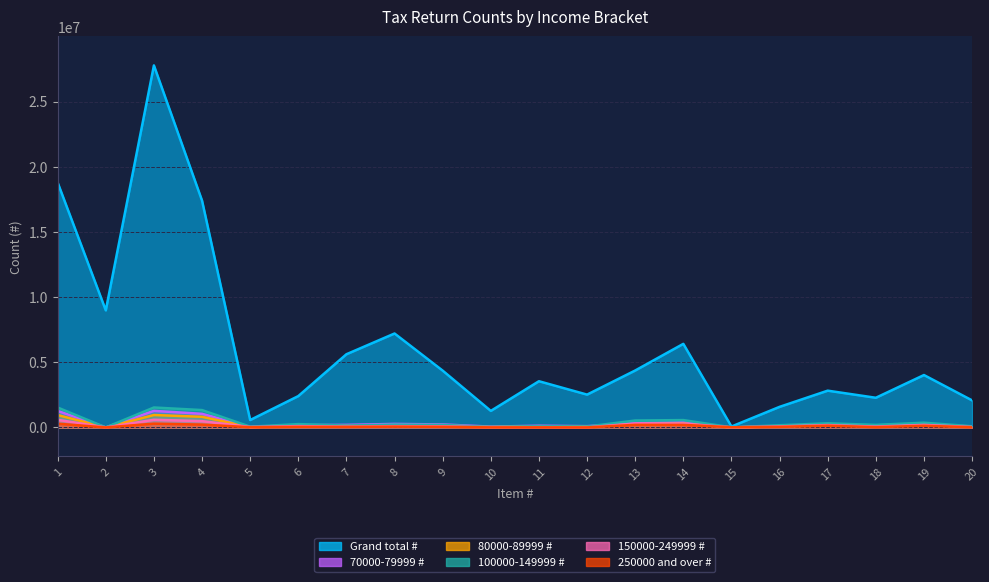

What is the sum of the 70000-79999 # values at 2 and 11?

138300